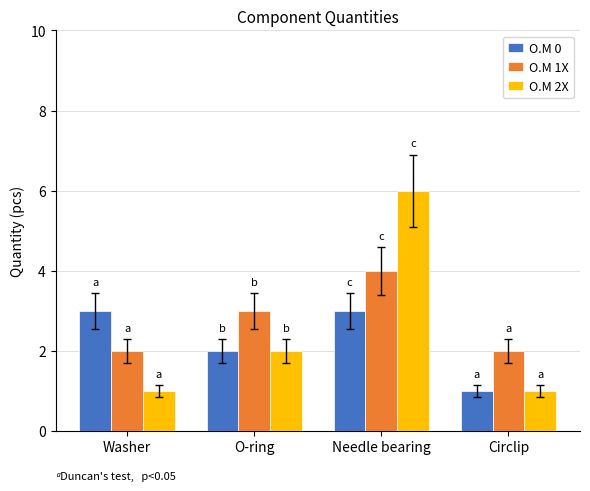

What is the label of the 4th bar from the right?

Washer